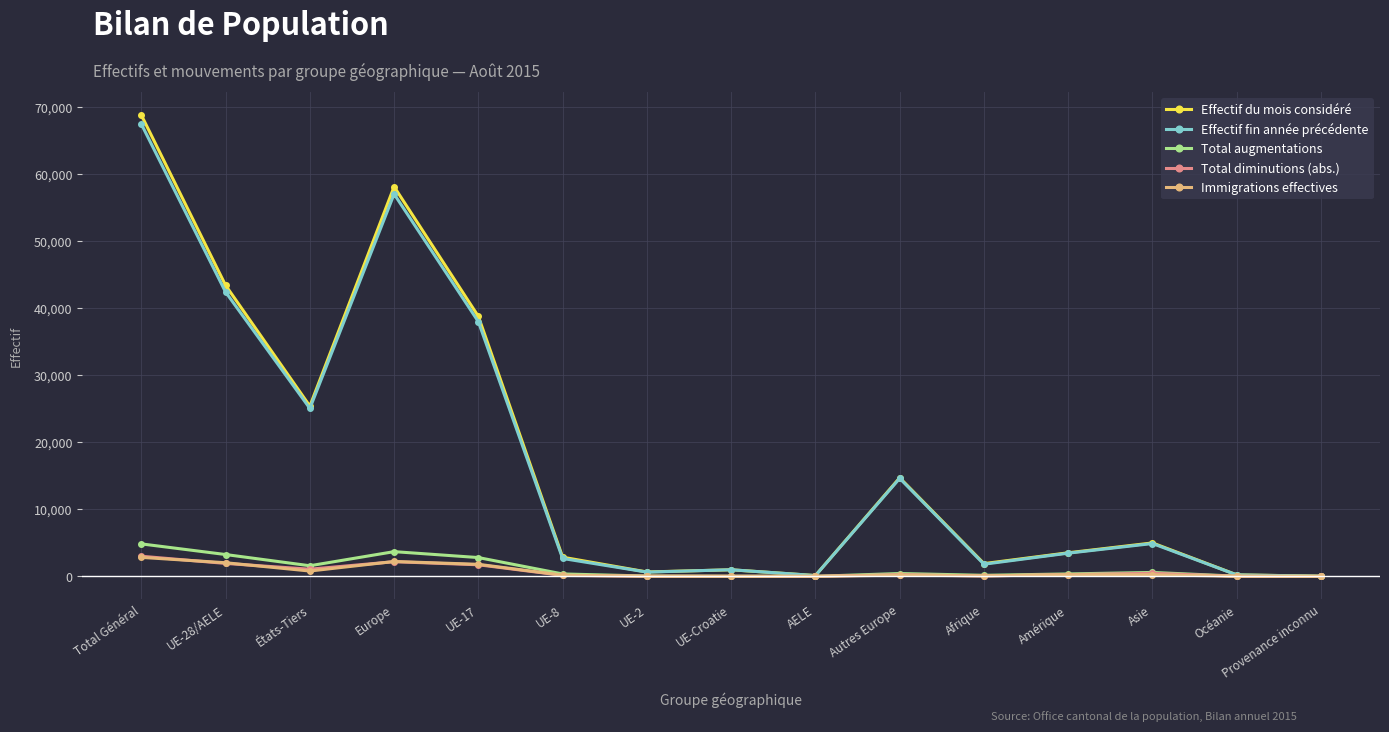

What position from the right is UE-8?

10